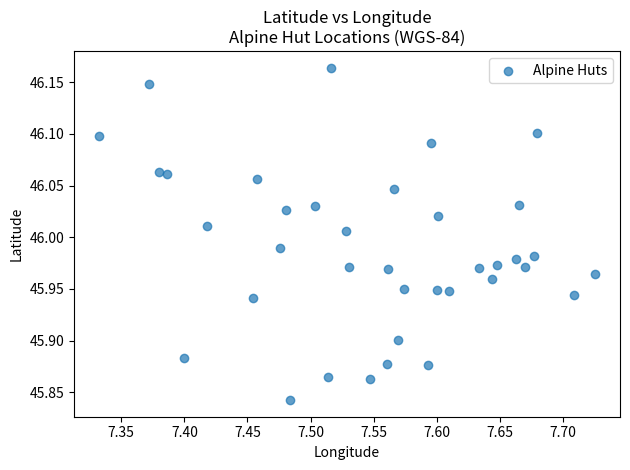

What is the range of X values (max minus min)?

0.4